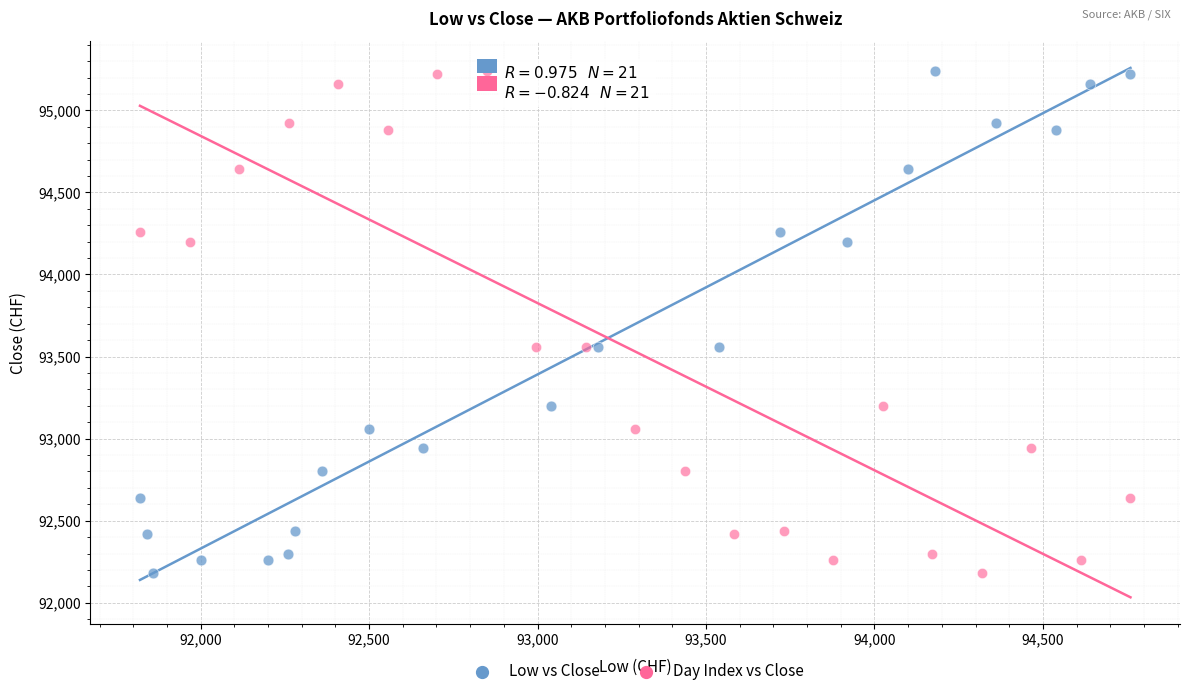

What are all the series names shown in the legend?

Low vs Close, Day Index vs Close